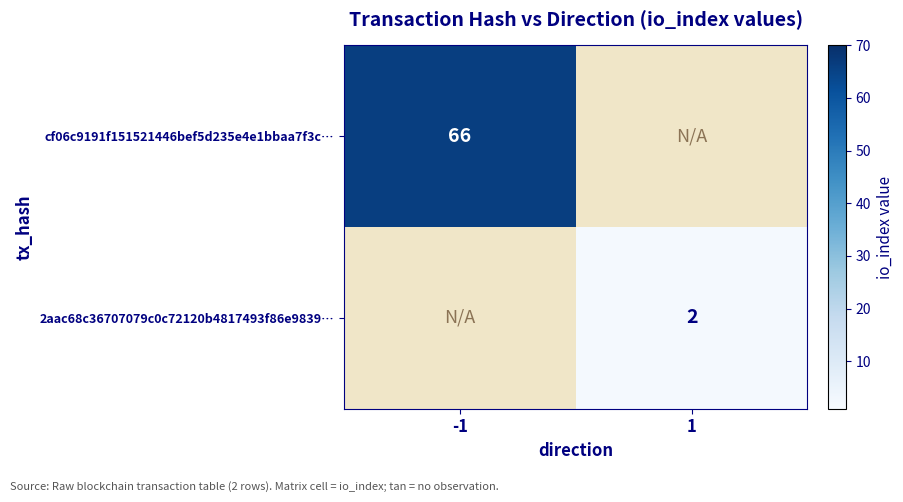

Is it true that cf06c9191f151521446bef5d235e4e1bbaa7f3c… equals 18 at -1?

False